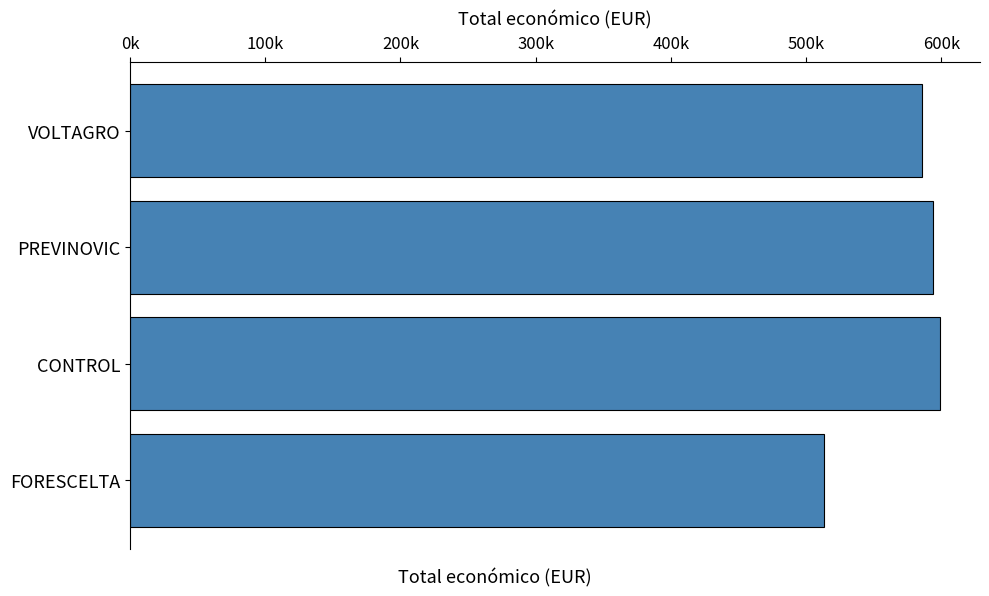

Are the bars horizontal?

Yes